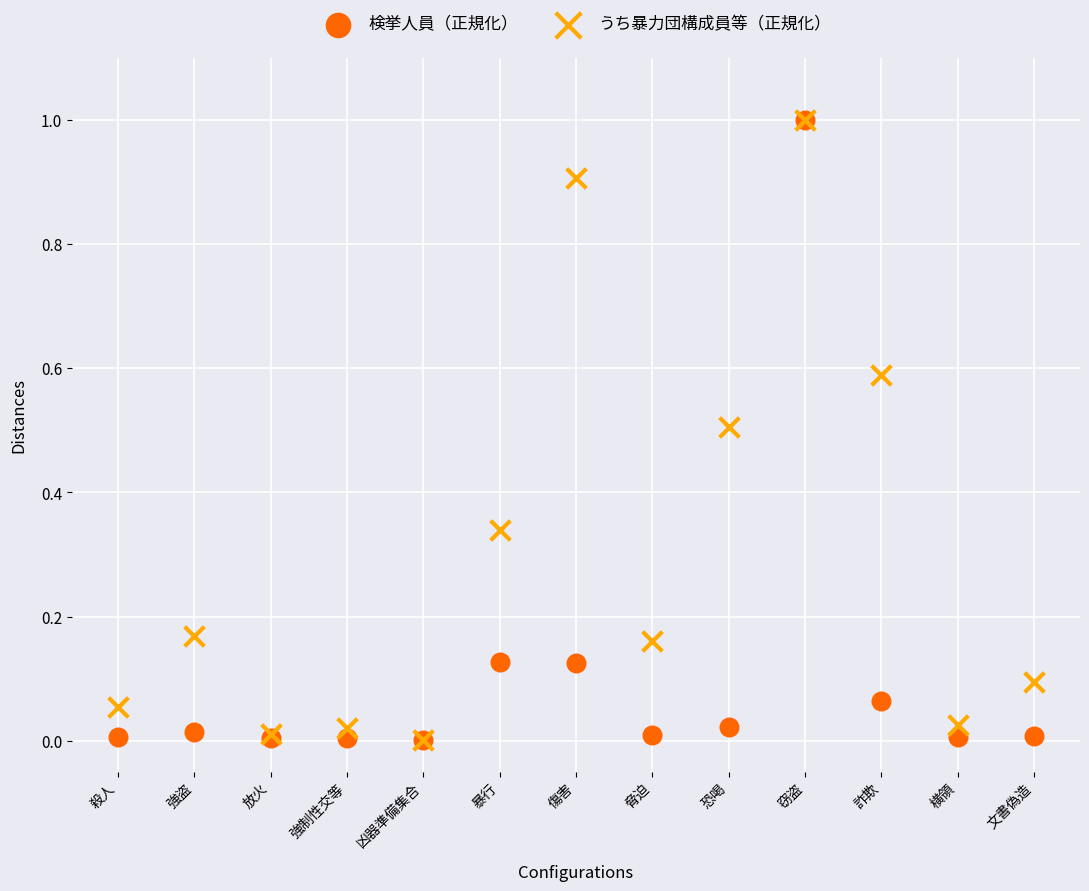

Which series has the largest Y range (max minus min)?

検挙人員（正規化）